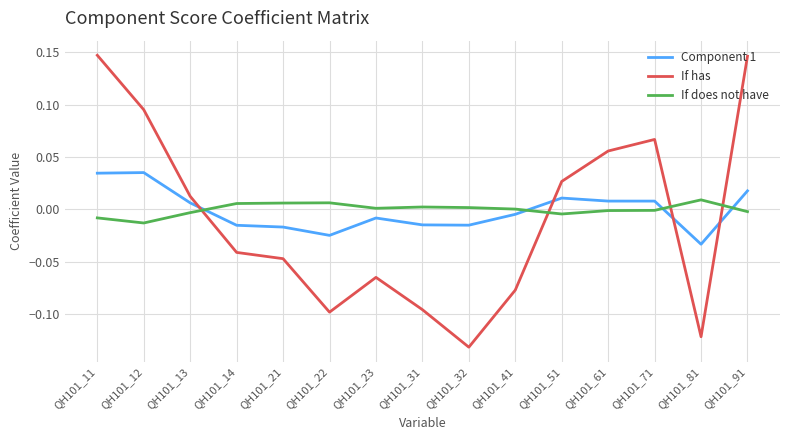

After their last crossing, which series has the higher values: Component 1 or If has?

If has